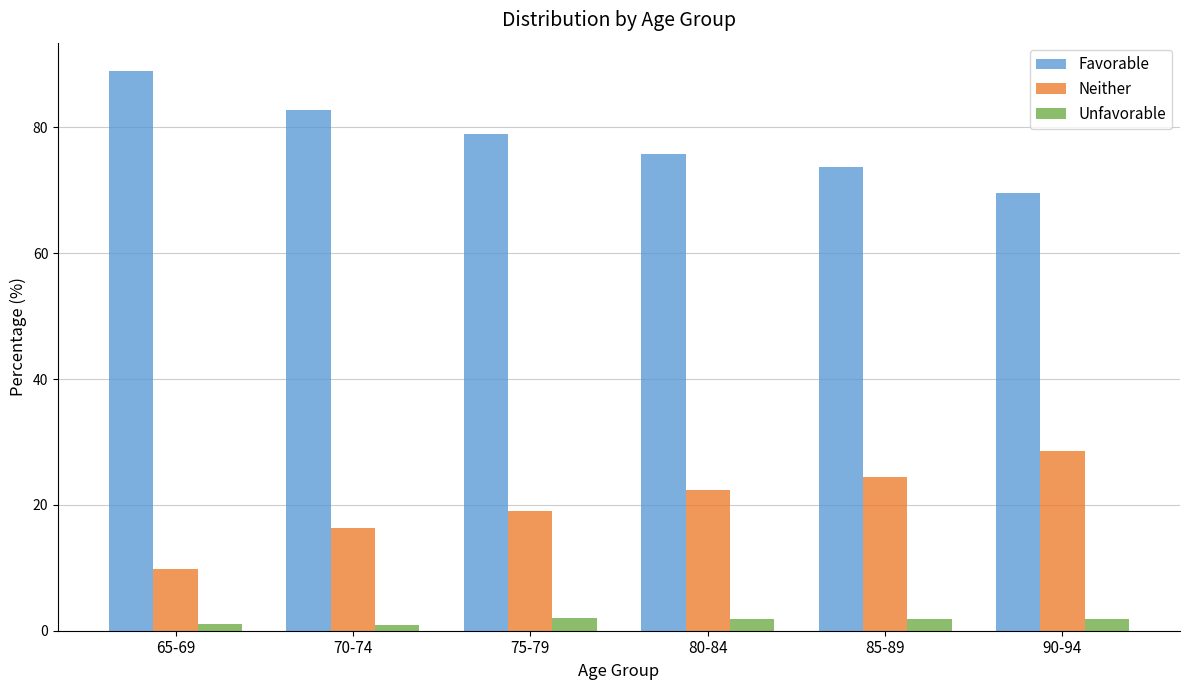

True or false: Favorable has a value of 78.9 at 75-79.

True